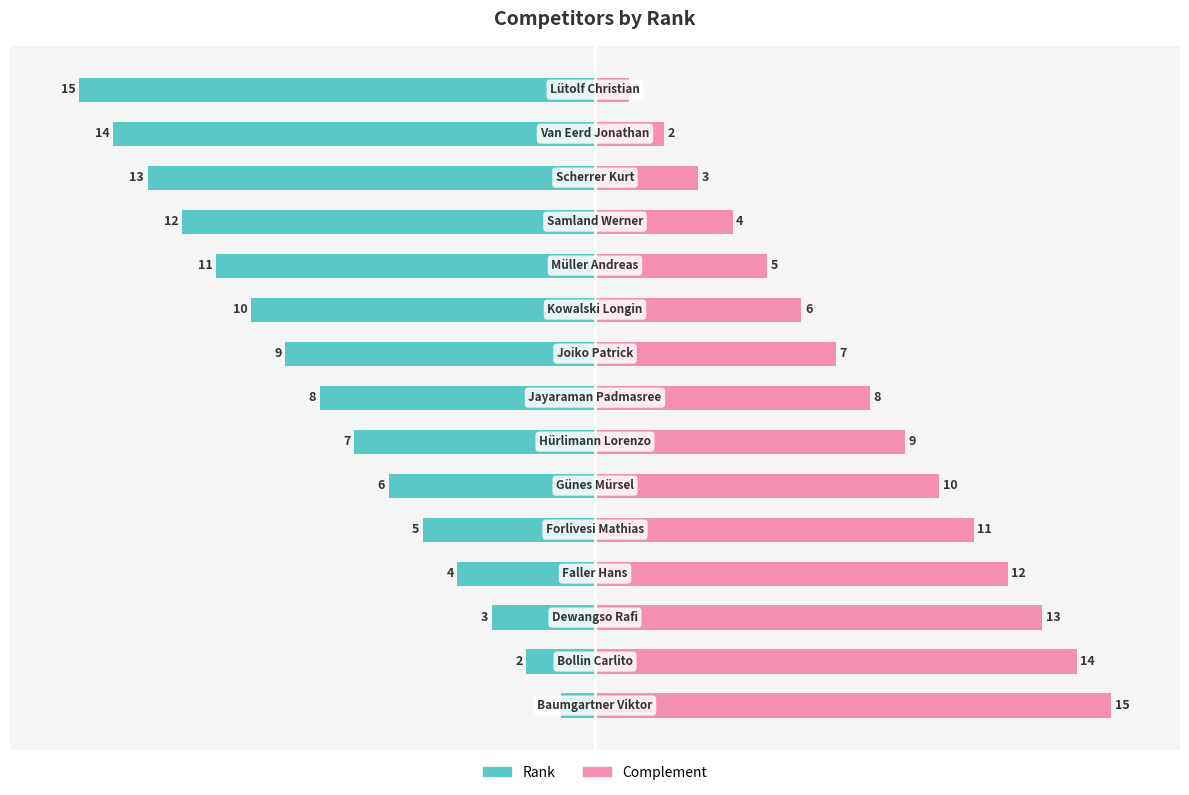

At how many categories does at least one series exceed -11?

15